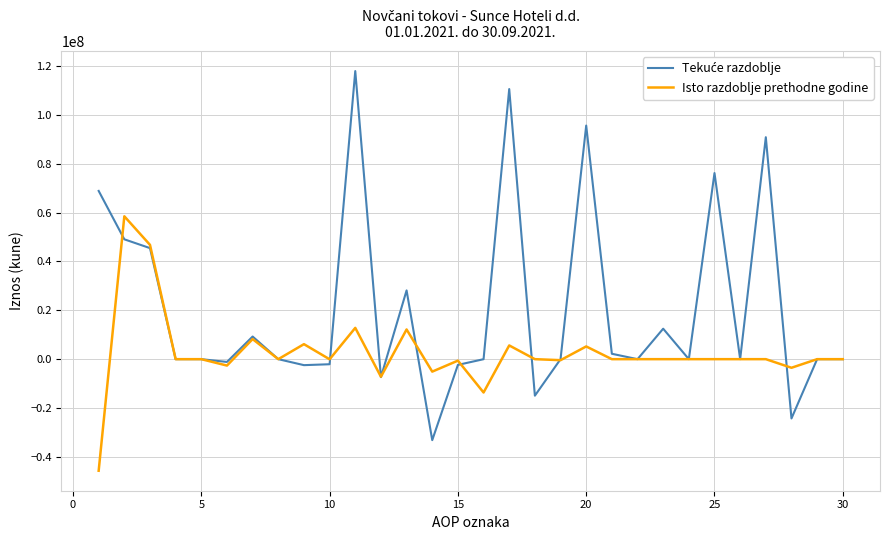

What is the lowest value of the Isto razdoblje prethodne godine series?

-45650785